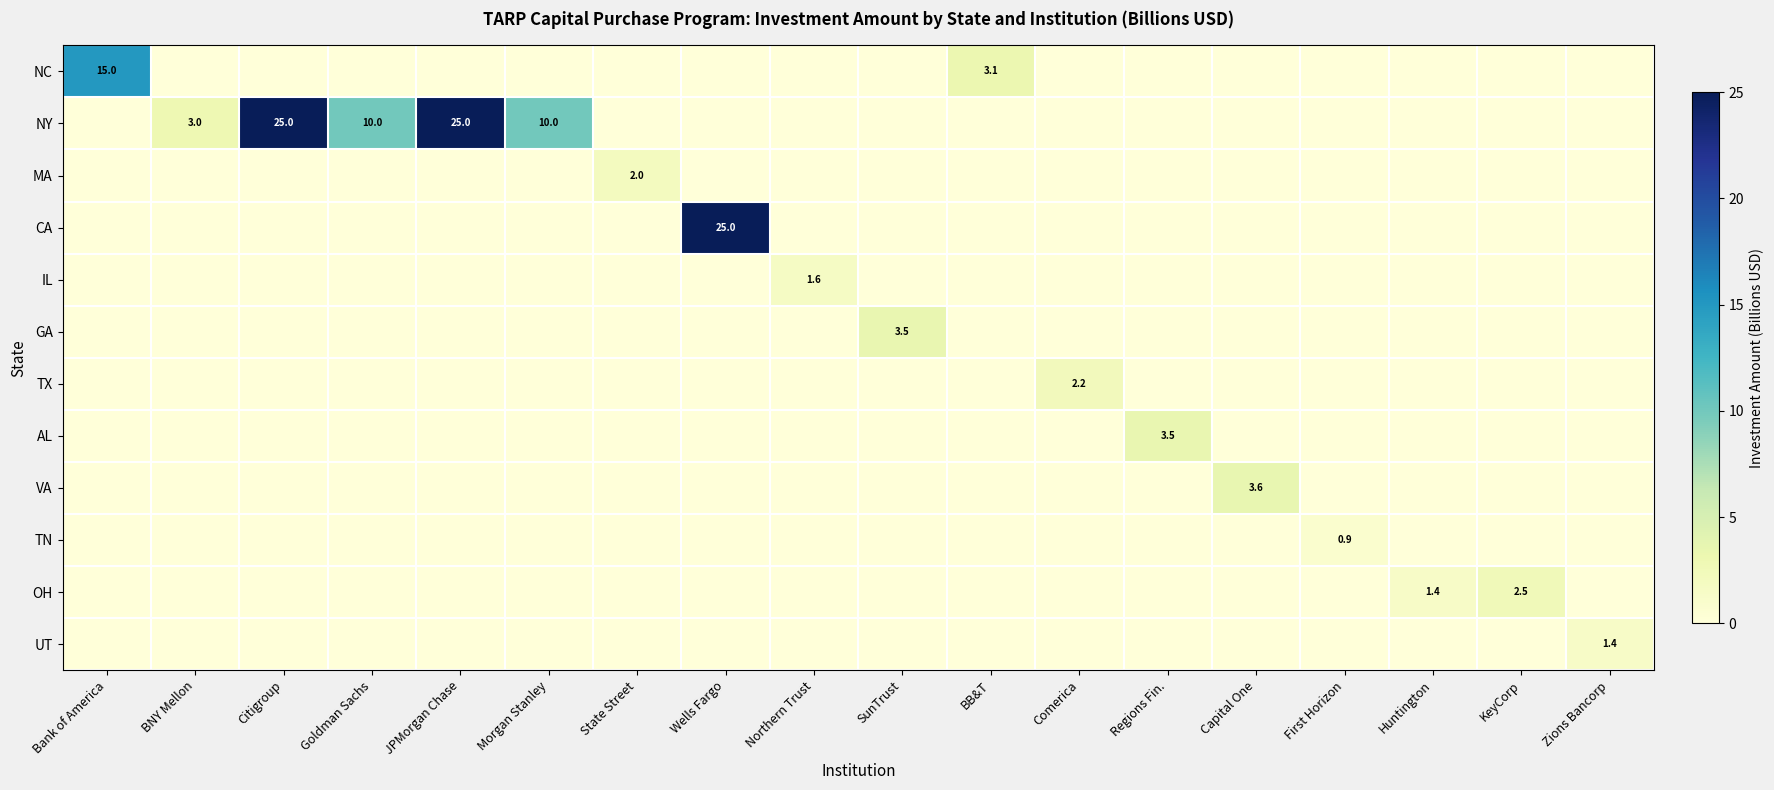

Is it true that TX equals -1.2 at First Horizon?

False